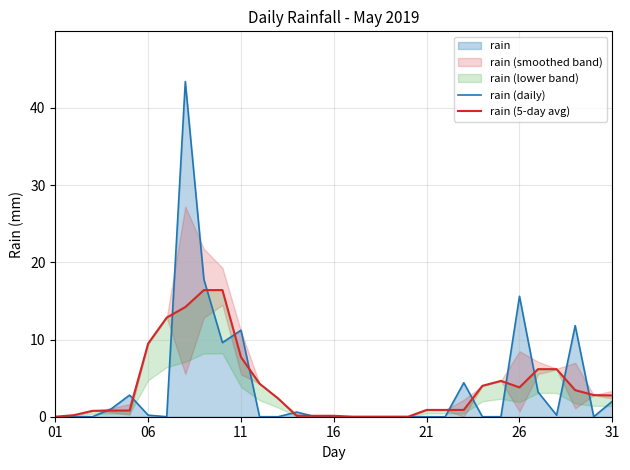

How many interior local peaks does the rain (daily) series have?

7